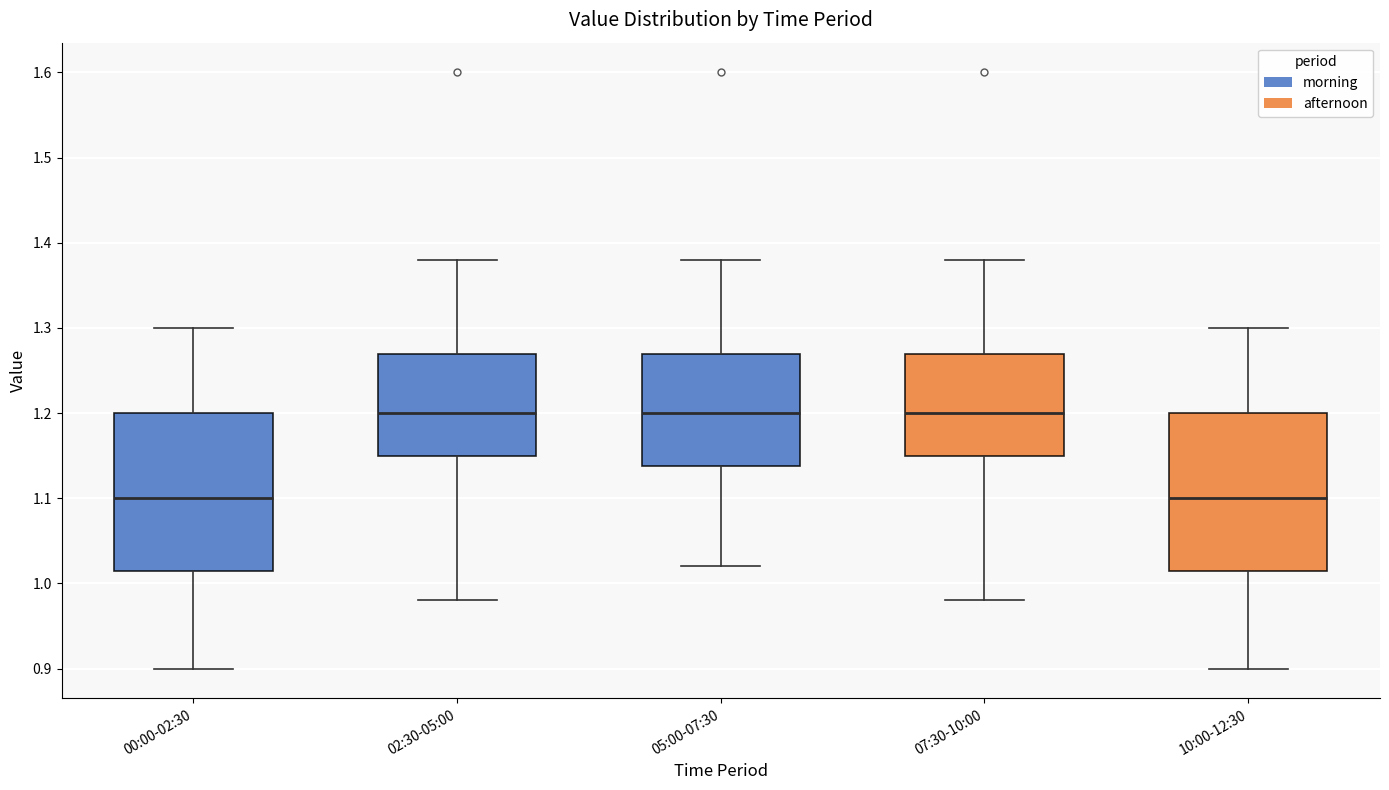

Reading left to right, transcribe this box plot: for each box, give where its median line is, the range the box spans, and where its two whiskers end, as read against the y-axis. The values are not printed on the chart, so give them approximately, as read against the axis.

00:00-02:30: median 1.10, box 1.02 to 1.20, whiskers 0.90 to 1.30
02:30-05:00: median 1.20, box 1.15 to 1.27, whiskers 0.98 to 1.38
05:00-07:30: median 1.20, box 1.14 to 1.27, whiskers 1.02 to 1.38
07:30-10:00: median 1.20, box 1.15 to 1.27, whiskers 0.98 to 1.38
10:00-12:30: median 1.10, box 1.02 to 1.20, whiskers 0.90 to 1.30